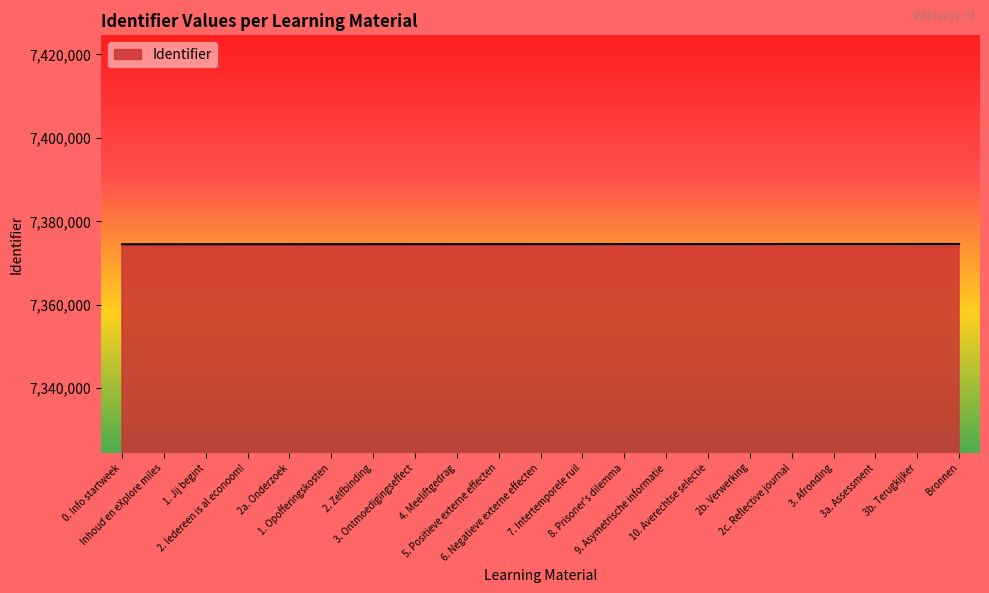

What is the approximate value at 2c. Reflective journal, to the nearest 5?

7374555